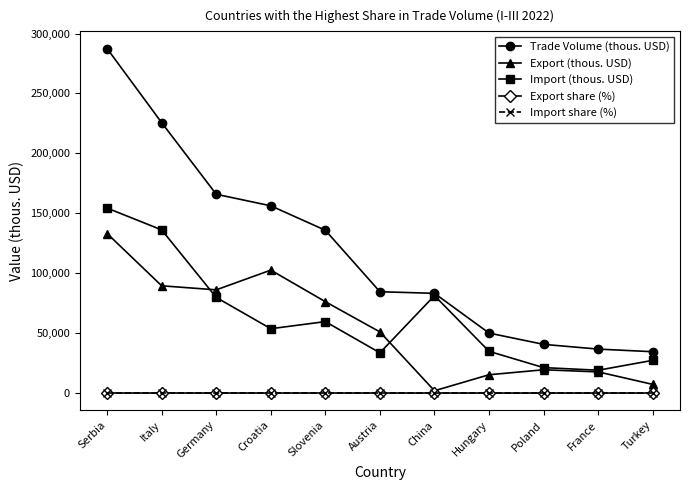

True or false: Trade Volume (thous. USD) has more than 2 points higher than both neighbors.

False